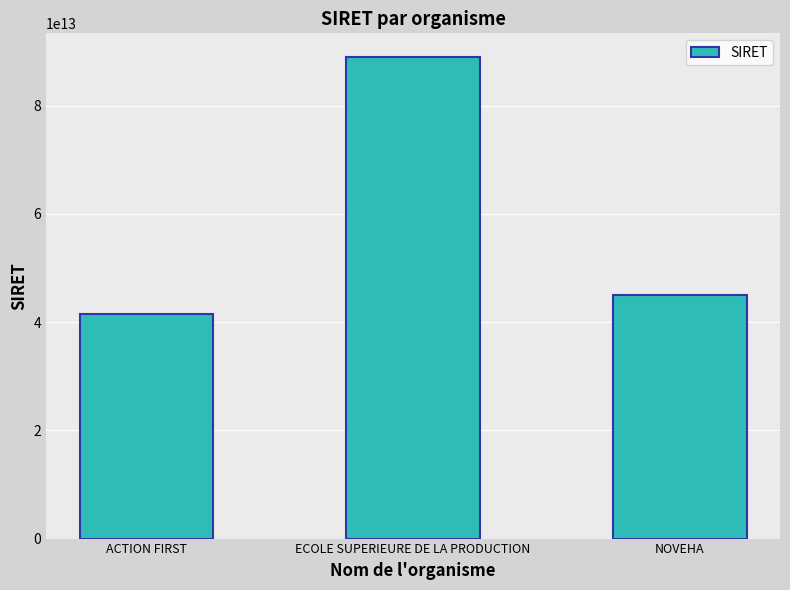

Approximately how many times larger is the value at ACTION FIRST compared to NOVEHA?

0.9